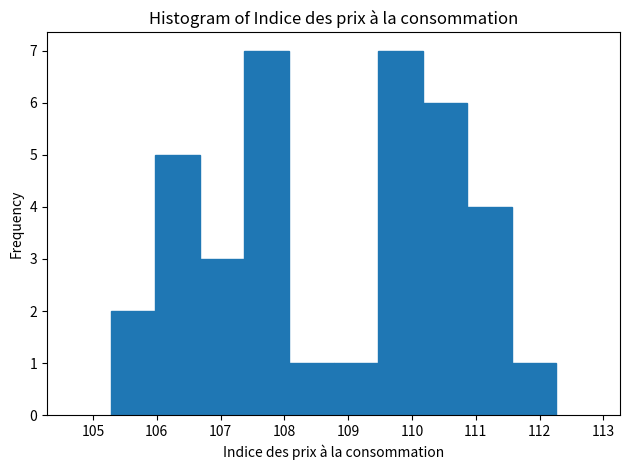

What is the height of the bar covering 105.3 to 106.0 on the x-axis? Neither the bar edges nor the heights are printed on the chart, so give them approximately, as read against the axes.

2